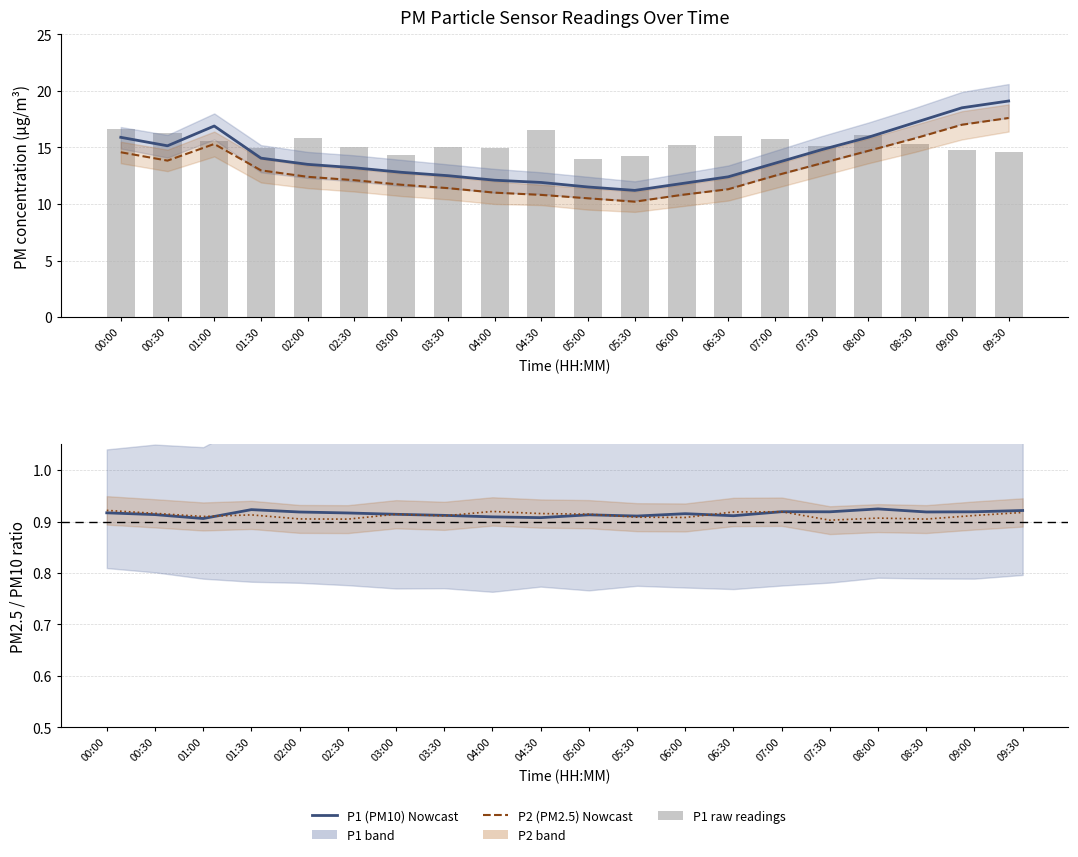

Reading left to right, extract all data points from this chart.

P1 Nowcast: 00:00=15.9	00:30=15.1	01:00=16.9	01:30=14.1	02:00=13.5	02:30=13.2	03:00=12.8	03:30=12.5	04:00=12.1	04:30=11.9	05:00=11.5	05:30=11.2	06:00=11.8	06:30=12.4	07:00=13.6	07:30=14.8	08:00=15.9	08:30=17.2	09:00=18.5	09:30=19.1
P2 Nowcast: 00:00=14.6	00:30=13.8	01:00=15.3	01:30=13.0	02:00=12.4	02:30=12.1	03:00=11.7	03:30=11.4	04:00=11.0	04:30=10.8	05:00=10.5	05:30=10.2	06:00=10.8	06:30=11.3	07:00=12.5	07:30=13.6	08:00=14.7	08:30=15.8	09:00=17.0	09:30=17.6
P1 raw: 00:00=16.6	00:30=16.3	01:00=15.5	01:30=14.9	02:00=15.8	02:30=15.0	03:00=14.3	03:30=15.1	04:00=14.9	04:30=16.6	05:00=14.0	05:30=14.2	06:00=15.2	06:30=16.0	07:00=15.7	07:30=15.1	08:00=16.1	08:30=15.3	09:00=14.7	09:30=14.6
P2/P1 ratio: 00:00=0.9	00:30=0.9	01:00=0.9	01:30=0.9	02:00=0.9	02:30=0.9	03:00=0.9	03:30=0.9	04:00=0.9	04:30=0.9	05:00=0.9	05:30=0.9	06:00=0.9	06:30=0.9	07:00=0.9	07:30=0.9	08:00=0.9	08:30=0.9	09:00=0.9	09:30=0.9
Raw ratio: 00:00=0.9	00:30=0.9	01:00=0.9	01:30=0.9	02:00=0.9	02:30=0.9	03:00=0.9	03:30=0.9	04:00=0.9	04:30=0.9	05:00=0.9	05:30=0.9	06:00=0.9	06:30=0.9	07:00=0.9	07:30=0.9	08:00=0.9	08:30=0.9	09:00=0.9	09:30=0.9